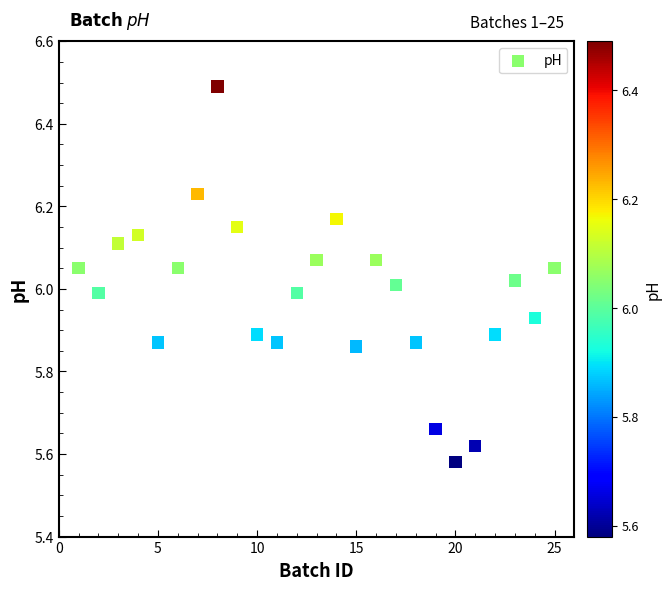

What is the range of Y values (max minus min)?

0.9